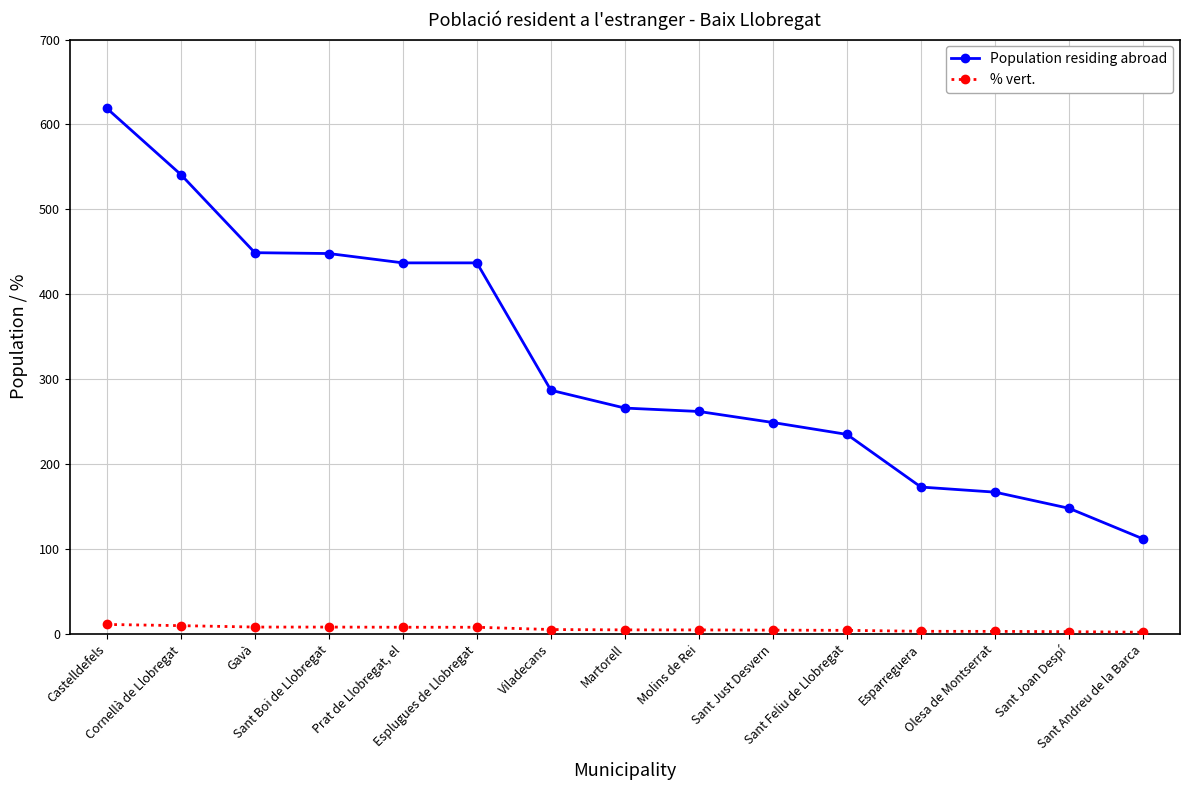

What is the difference between the maximum and minimum values in the Population residing abroad series?

507.0